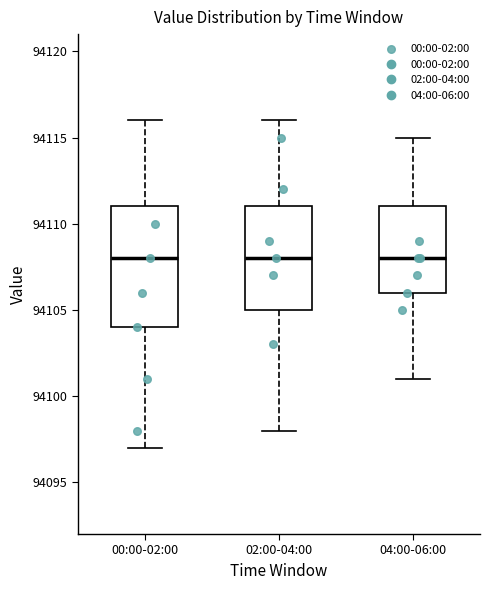

Reading left to right, transcribe this box plot: for each box, give where its median line is, the range the box spans, and where its two whiskers end, as read against the y-axis. The values are not printed on the chart, so give them approximately, as read against the axis.

00:00-02:00: median 94108, box 94104 to 94111, whiskers 94097 to 94116
02:00-04:00: median 94108, box 94105 to 94111, whiskers 94098 to 94116
04:00-06:00: median 94108, box 94106 to 94111, whiskers 94101 to 94115